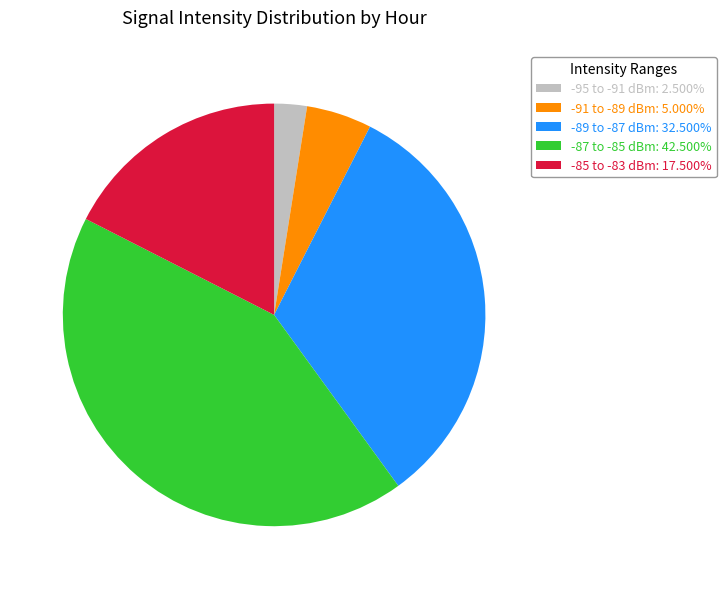

Combined, do -85 to -83 dBm: 17.500% and -95 to -91 dBm: 2.500% account for over 50%?

No